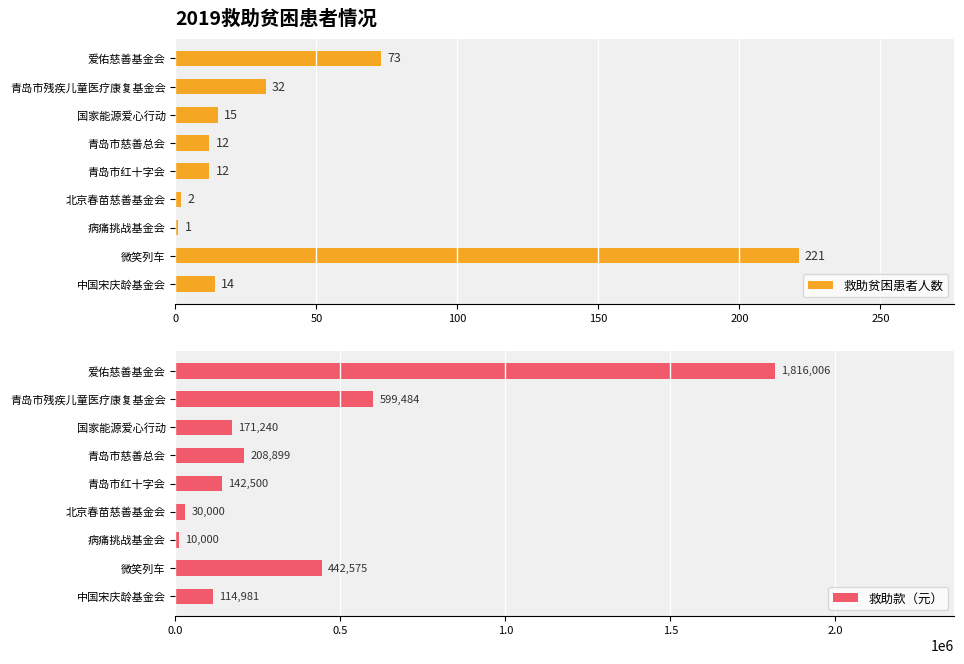

Reading left to right, extract all data points from this chart.

救助贫困患者人数: 73.0	32.0	15.0	12.0	12.0	2.0	1.0	221.0	14.0
救助款（元）: 1816006.1	599483.8	171240.0	208898.9	142500.0	30000.0	10000.0	442575.0	114980.9